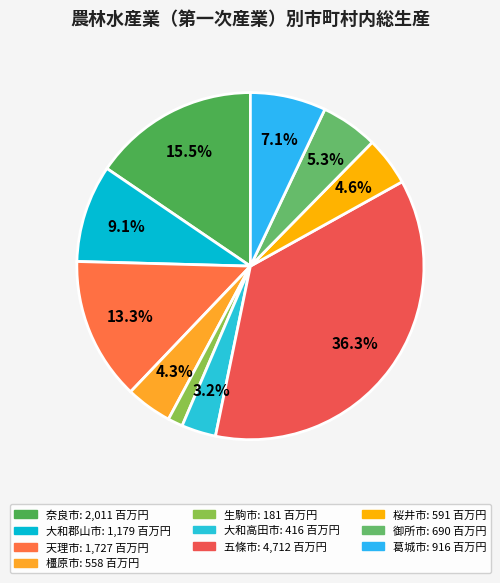

Which slice is the largest?

五條市